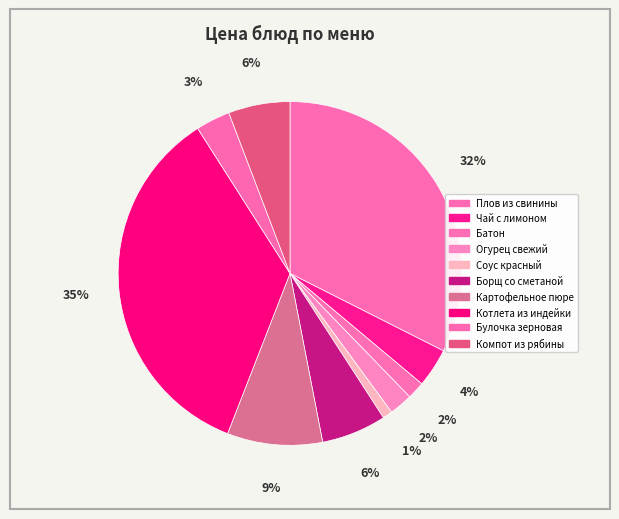

How many segments does this pie chart have?

10